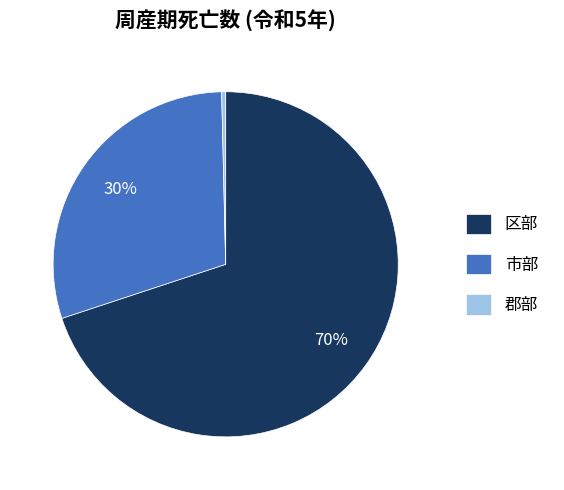

Is there any slice that represents more than half of the pie?

Yes